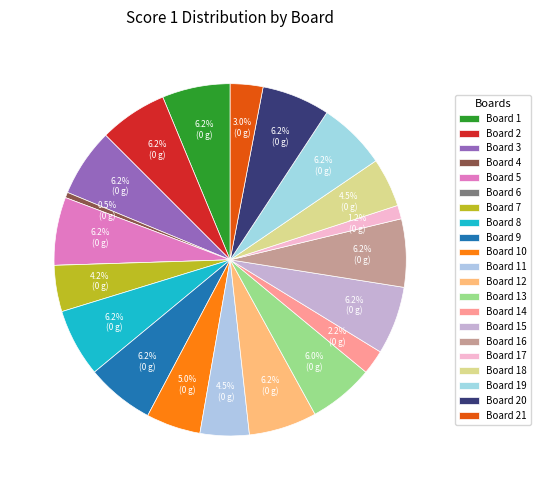

To the nearest percent, what percentage of the pie is Board 21?

3%